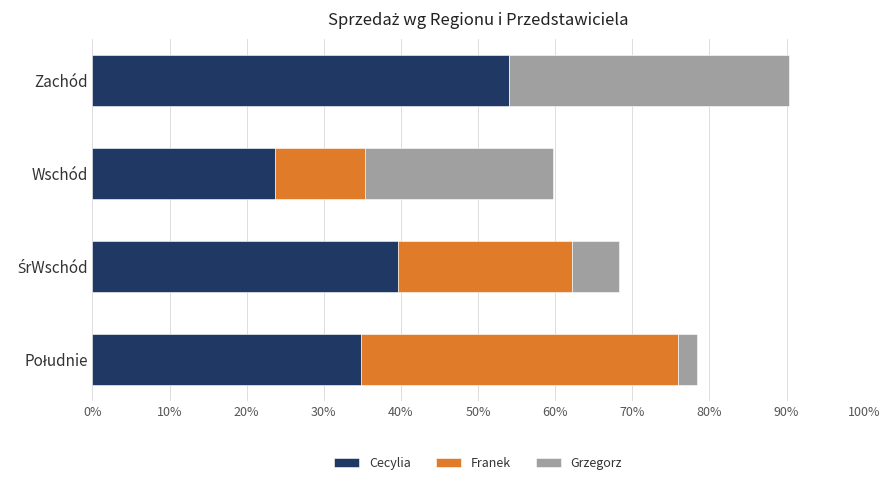

What is the approximate value of Cecylia at Zachód?

54.0